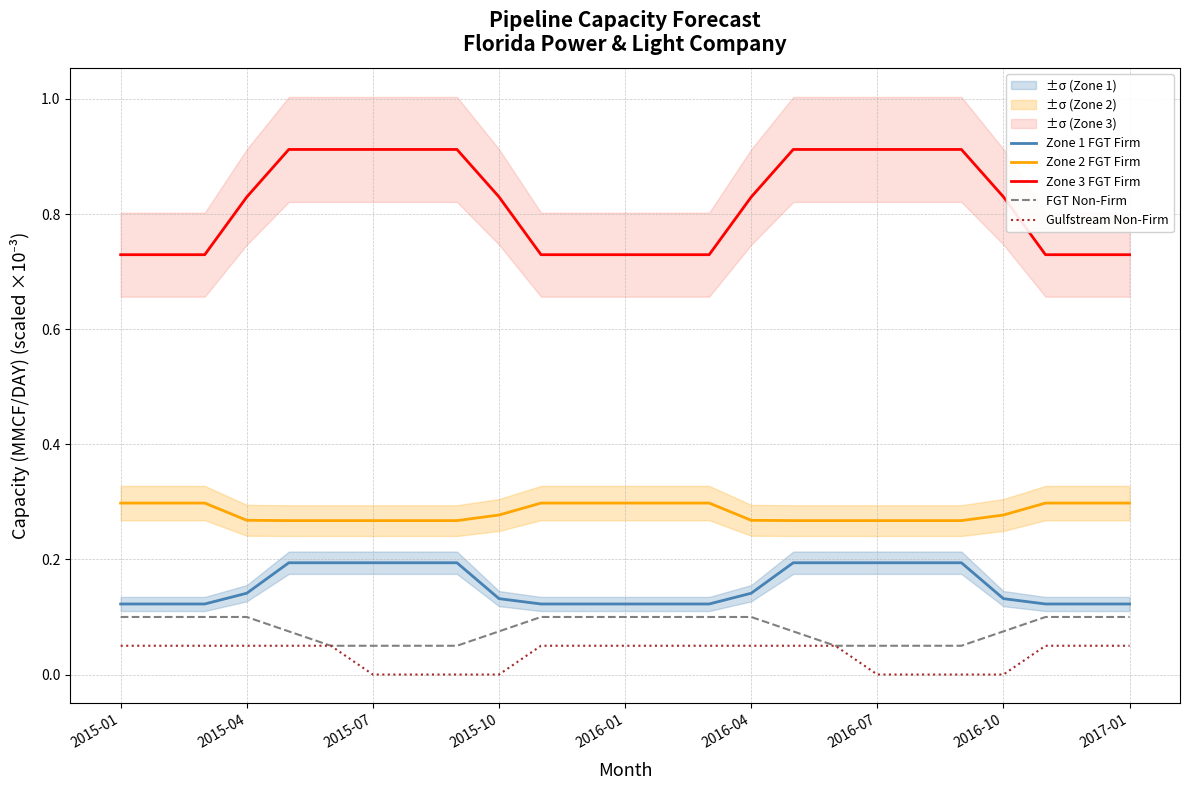

True or false: Zone 3 FGT Firm and Zone 2 FGT Firm cross at least once.

False